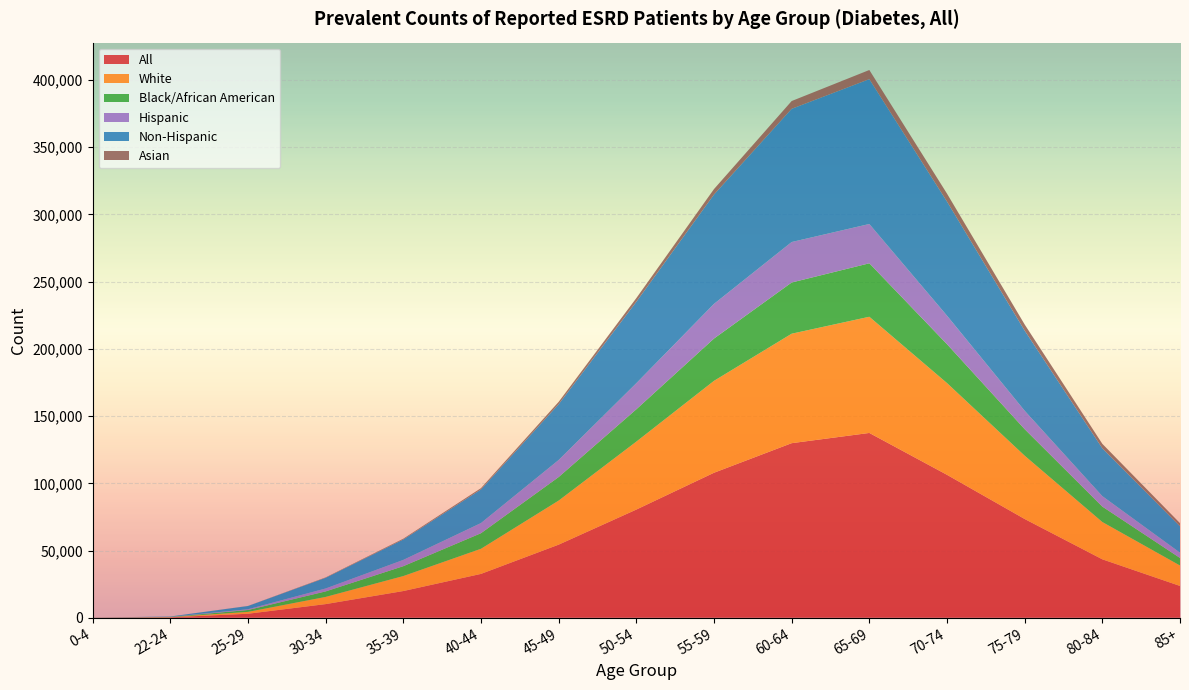

Reading right to left, list all the values displayed in this chart.

All: 85+=23633	80-84=43459	75-79=73449	70-74=106319	65-69=137466	60-64=129857	55-59=107853	50-54=80463	45-49=54366	40-44=32607	35-39=19861	30-34=10130	25-29=2964	22-24=308	0-4=42
White: 85+=15202	80-84=27738	75-79=47100	70-74=68257	65-69=86444	60-64=81445	55-59=68375	50-54=50546	45-49=32782	40-44=18688	35-39=11142	30-34=5347	25-29=1383	22-24=135	0-4=19
Black/African American: 85+=5630	80-84=11499	75-79=19734	70-74=28953	65-69=39776	60-64=38096	55-59=31478	50-54=24064	45-49=17512	40-44=11587	35-39=7352	30-34=4106	25-29=1400	22-24=159	0-4=12
Hispanic: 85+=3945	80-84=7752	75-79=13696	70-74=21185	65-69=29237	60-64=30111	55-59=25776	50-54=19409	45-49=12669	40-44=7540	35-39=4653	30-34=2168	25-29=556	22-24=76	0-4=12
Non-Hispanic: 85+=19622	80-84=35632	75-79=59633	70-74=84916	65-69=107764	60-64=99104	55-59=81370	50-54=60569	45-49=41534	40-44=25039	35-39=15199	30-34=7961	25-29=2408	22-24=232	0-4=30
Asian: 85+=2318	80-84=3287	75-79=4553	70-74=5895	65-69=6800	60-64=5789	55-59=4047	50-54=2737	45-49=1732	40-44=962	35-39=588	30-34=298	25-29=61	22-24=0	0-4=0